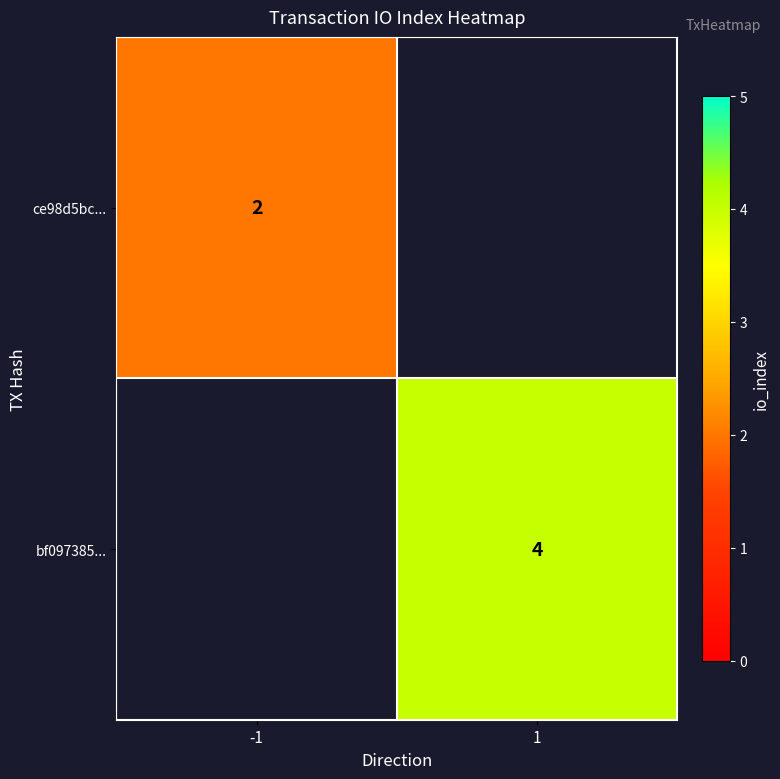

True or false: bf097385... has a value of 6 at 1.

False